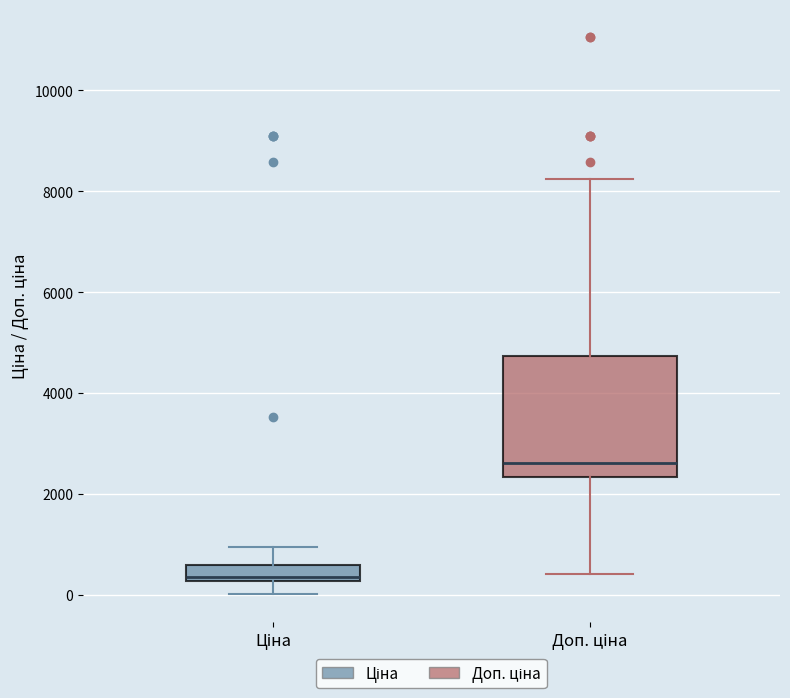

Which box's median line is the lowest?

Ціна